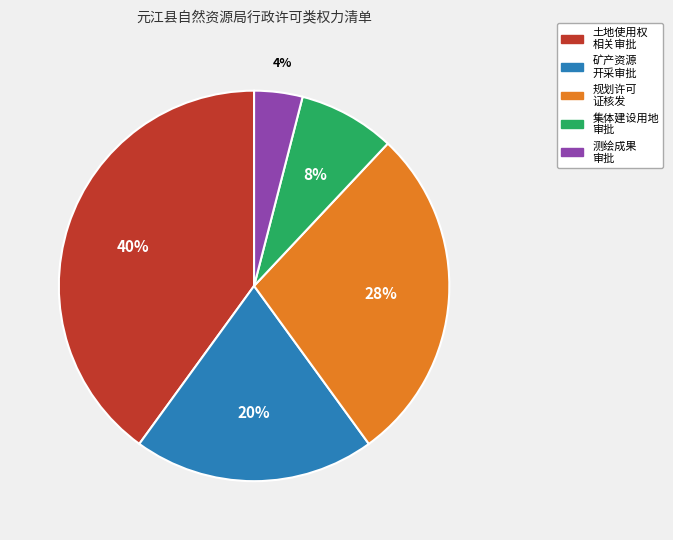

Is there any slice that represents more than half of the pie?

No